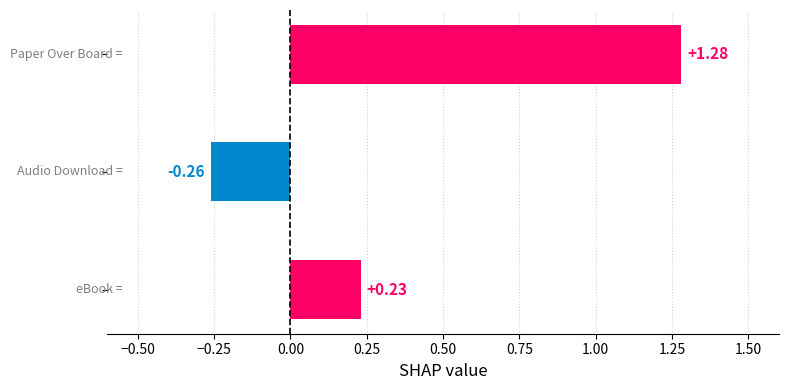

What is the average value?

0.4